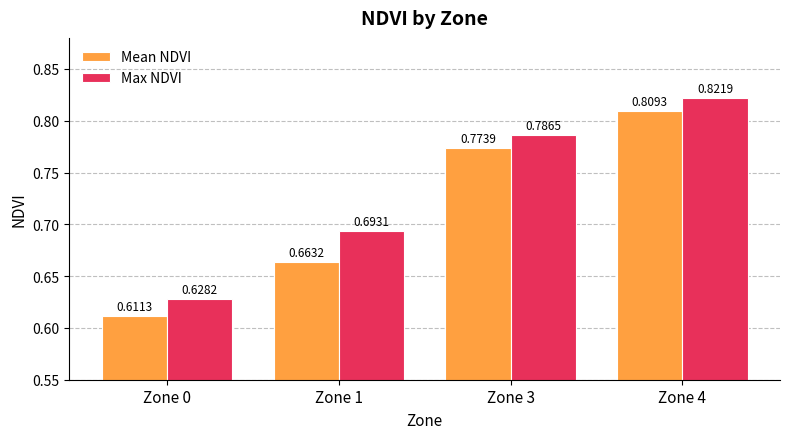

What is the total value across all series at Zone 0?

1.2